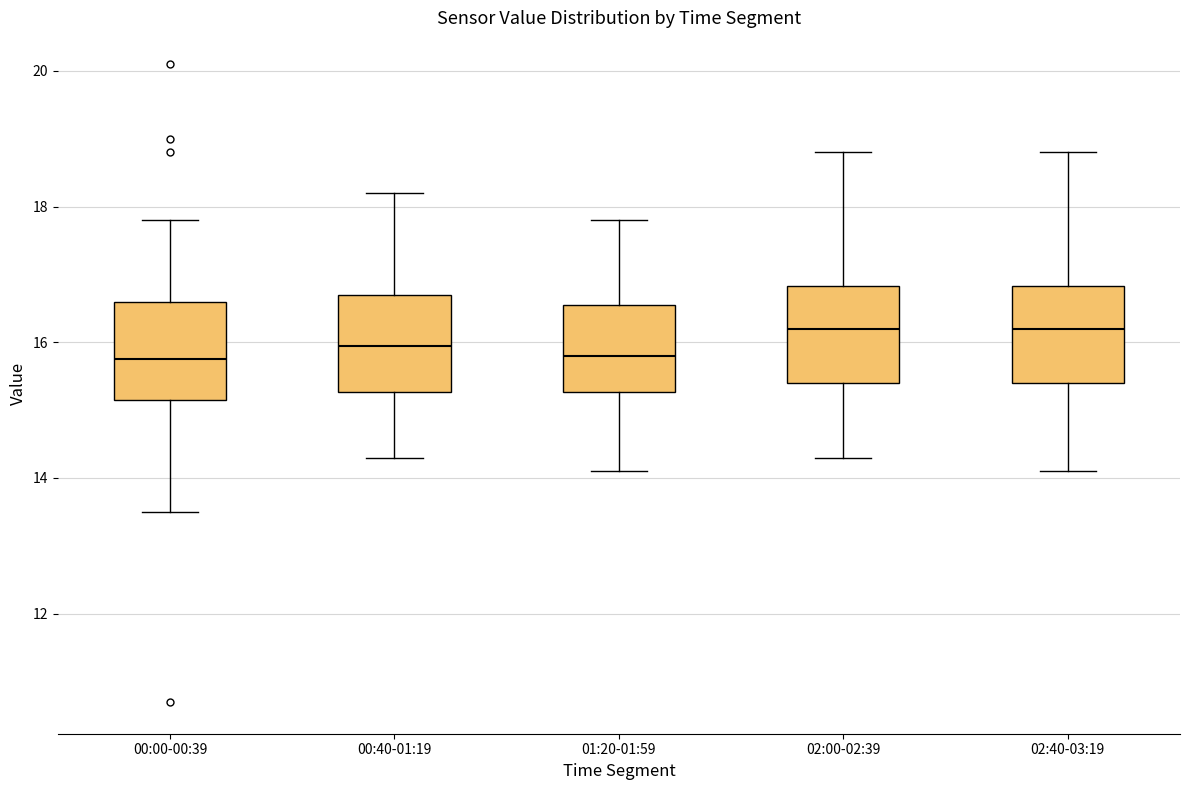

Where is the upper edge of the box for 00:40-01:19 on the y-axis? The values are not printed on the chart, so give them approximately, as read against the axis.

16.8